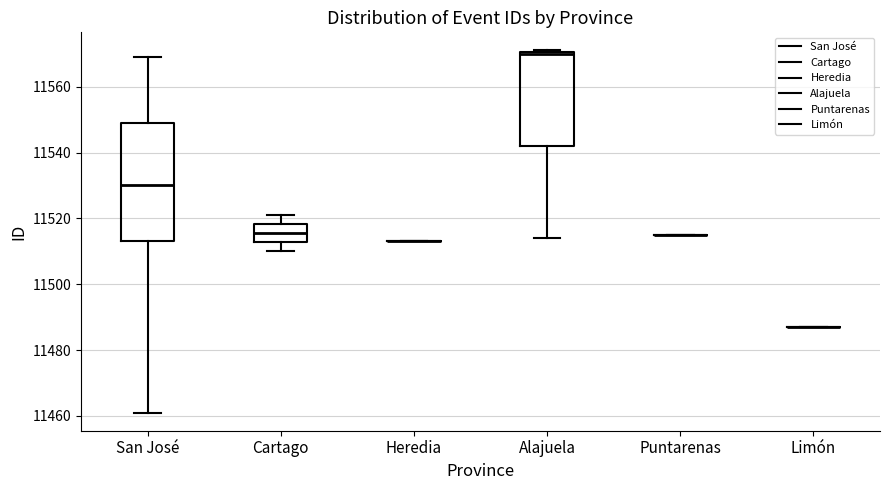

Where is the lower edge of the box for Cartago on the y-axis? The values are not printed on the chart, so give them approximately, as read against the axis.

11512